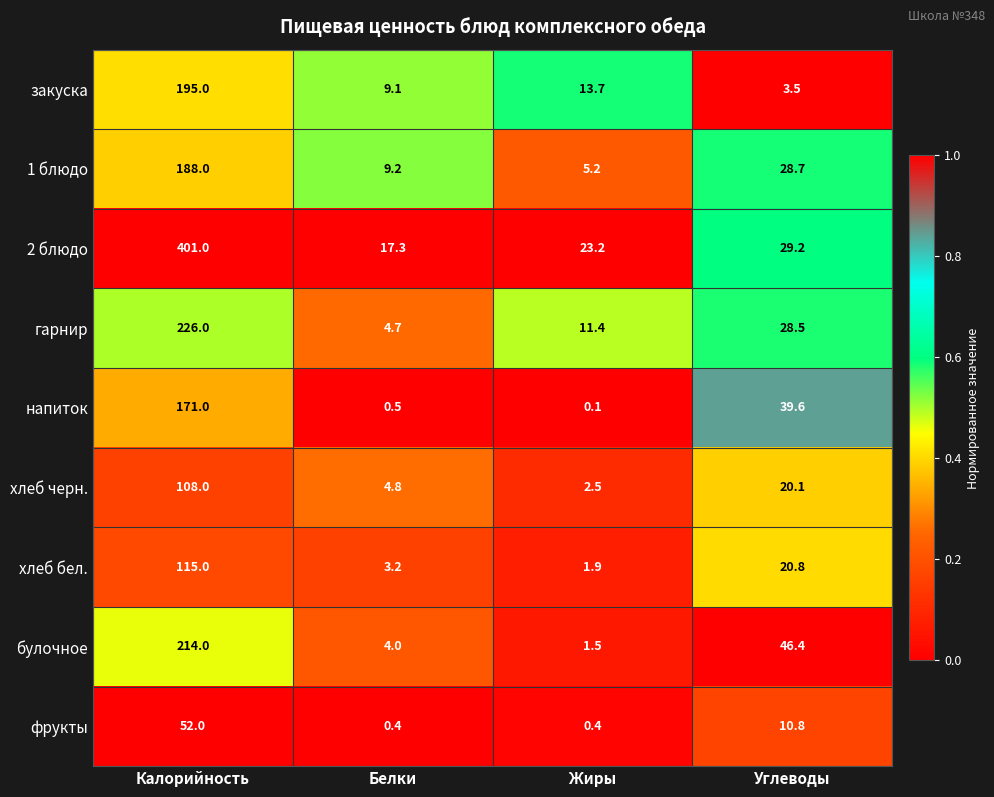

At which label does булочное reach its minimum?

Жиры